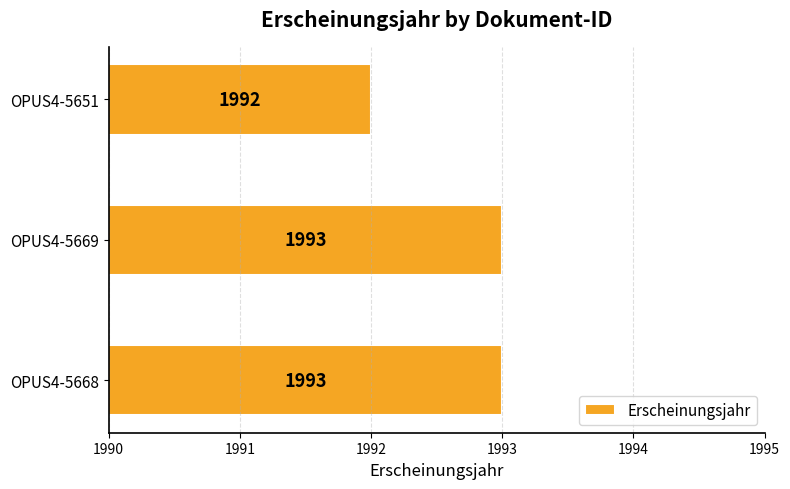

What is the average value?

1993